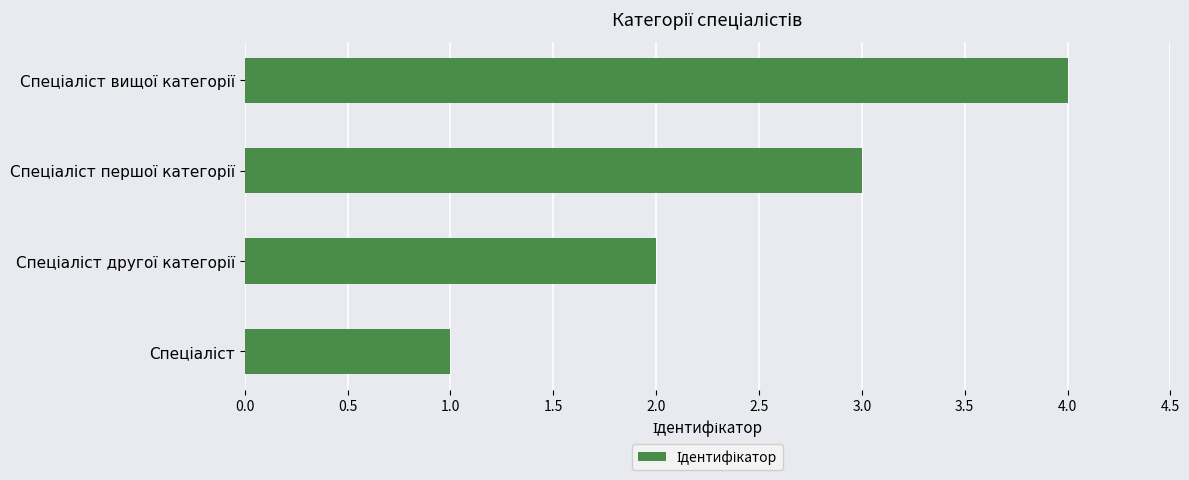

What is the sum of all values?

10